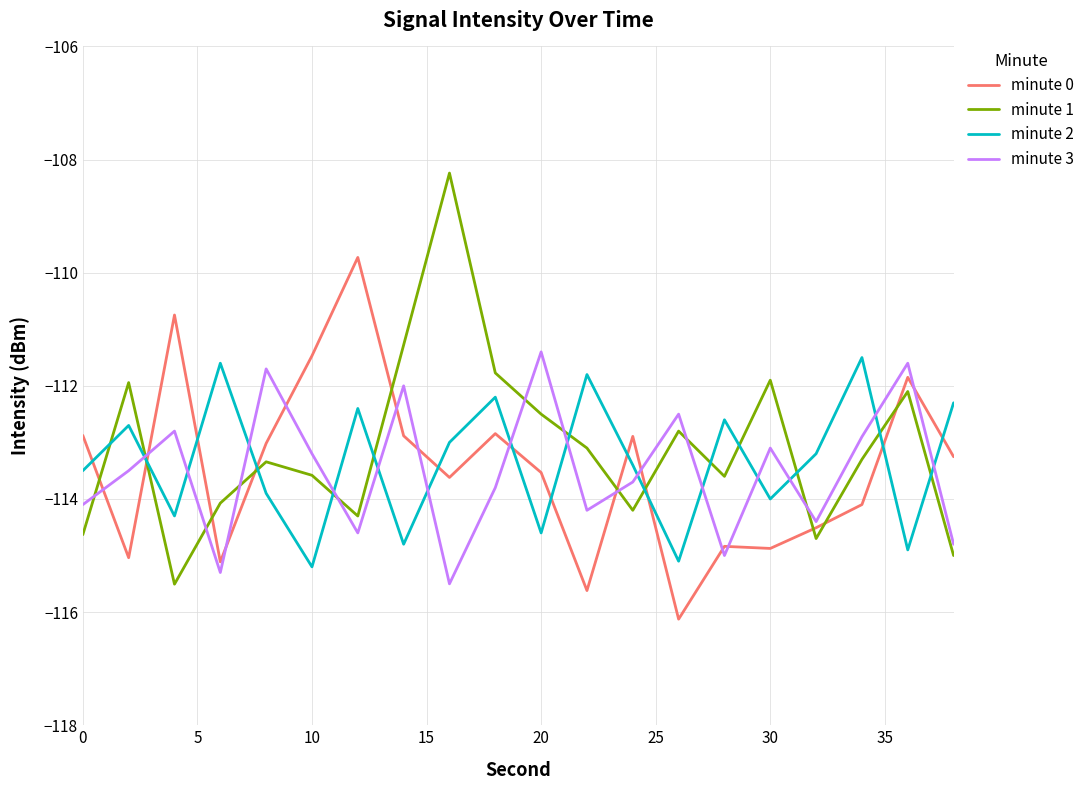

What is the minimum value for minute 2?

-115.2